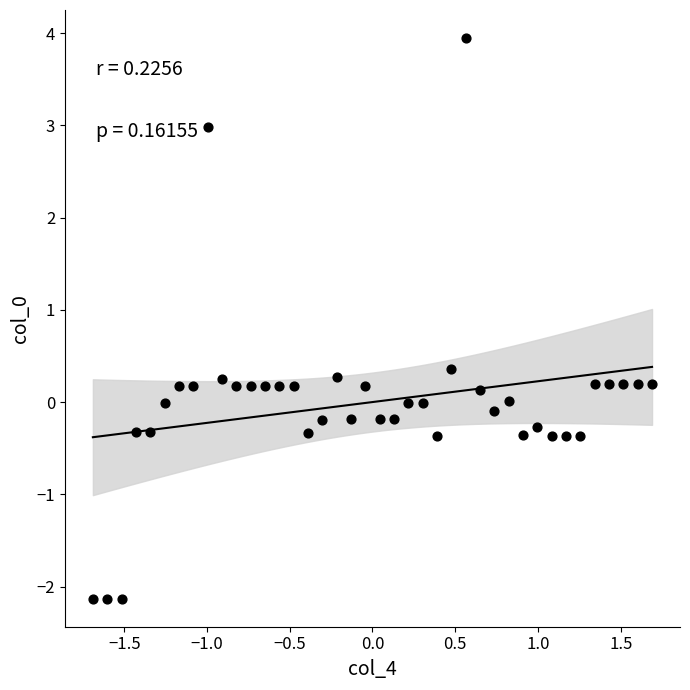

How many points are shown in the scatter plot?

40